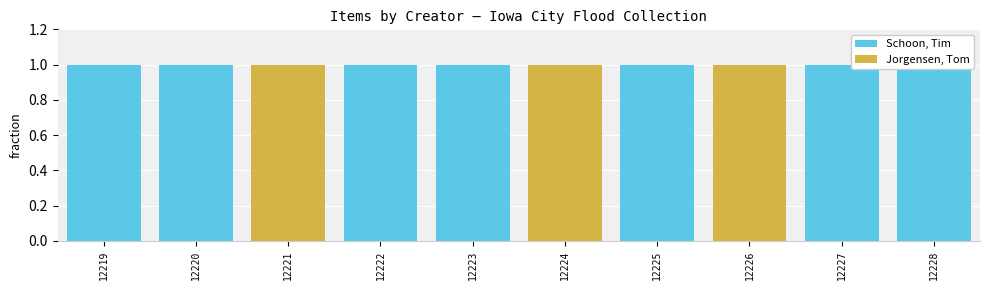

Reading left to right, extract all data points from this chart.

Schoon, Tim: 12219=1	12220=1	12221=0	12222=1	12223=1	12224=0	12225=1	12226=0	12227=1	12228=1
Jorgensen, Tom: 12219=0	12220=0	12221=1	12222=0	12223=0	12224=1	12225=0	12226=1	12227=0	12228=0